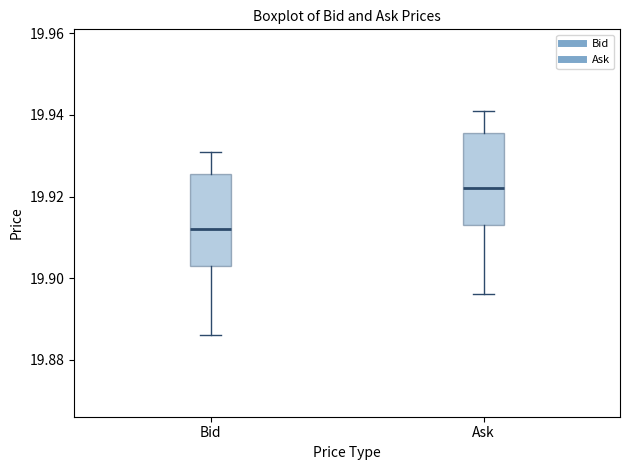

Reading left to right, read every box against the y-axis: the position of its median line, the range the box covers, and the ends of its whiskers. The values are not printed on the chart, so give them approximately, as read against the axis.

Bid: median 19.912, box 19.904 to 19.926, whiskers 19.886 to 19.932
Ask: median 19.922, box 19.914 to 19.936, whiskers 19.896 to 19.942